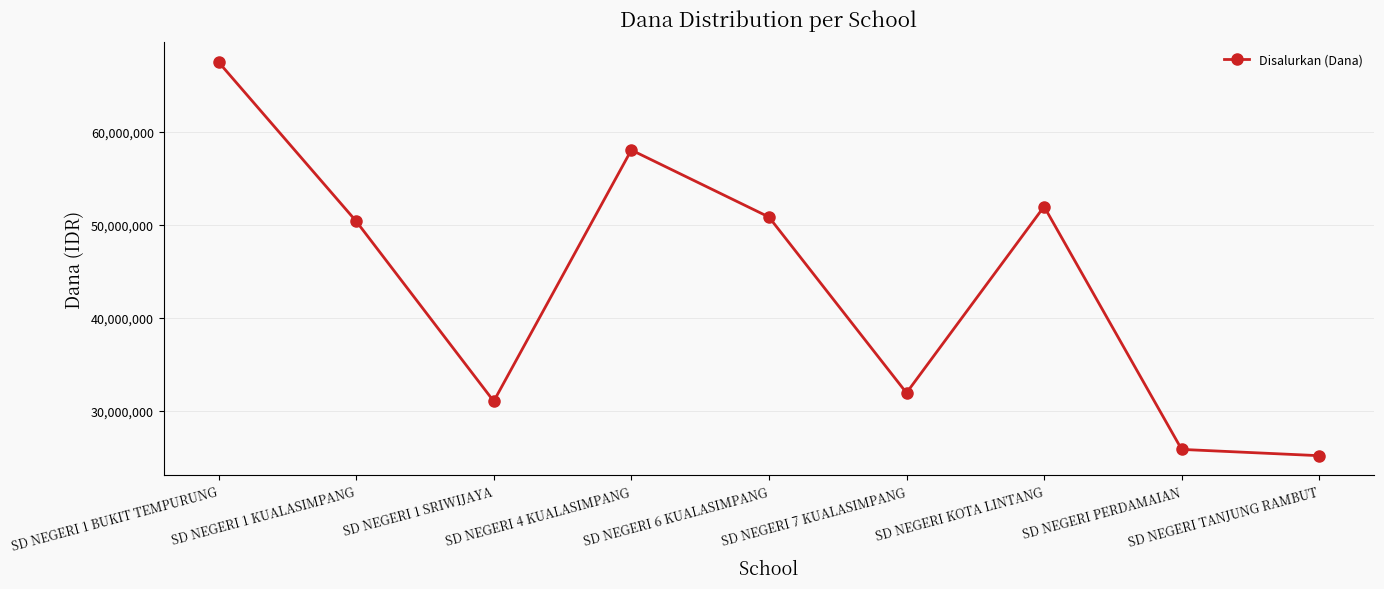

Reading left to right, list all the values displayed in this chart.

SD NEGERI 1 BUKIT TEMPURUNG=67500000	SD NEGERI 1 KUALASIMPANG=50400000	SD NEGERI 1 SRIWIJAYA=31050000	SD NEGERI 4 KUALASIMPANG=58050000	SD NEGERI 6 KUALASIMPANG=50850000	SD NEGERI 7 KUALASIMPANG=31950000	SD NEGERI KOTA LINTANG=51975000	SD NEGERI PERDAMAIAN=25875000	SD NEGERI TANJUNG RAMBUT=25200000